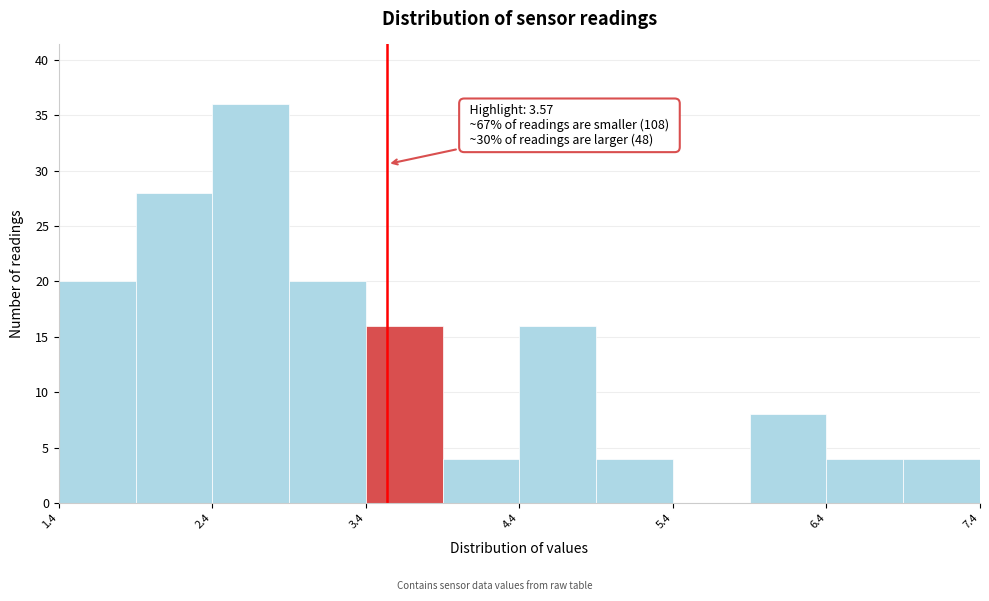

Which range on the x-axis has the tallest bar?

2.43 to 2.93